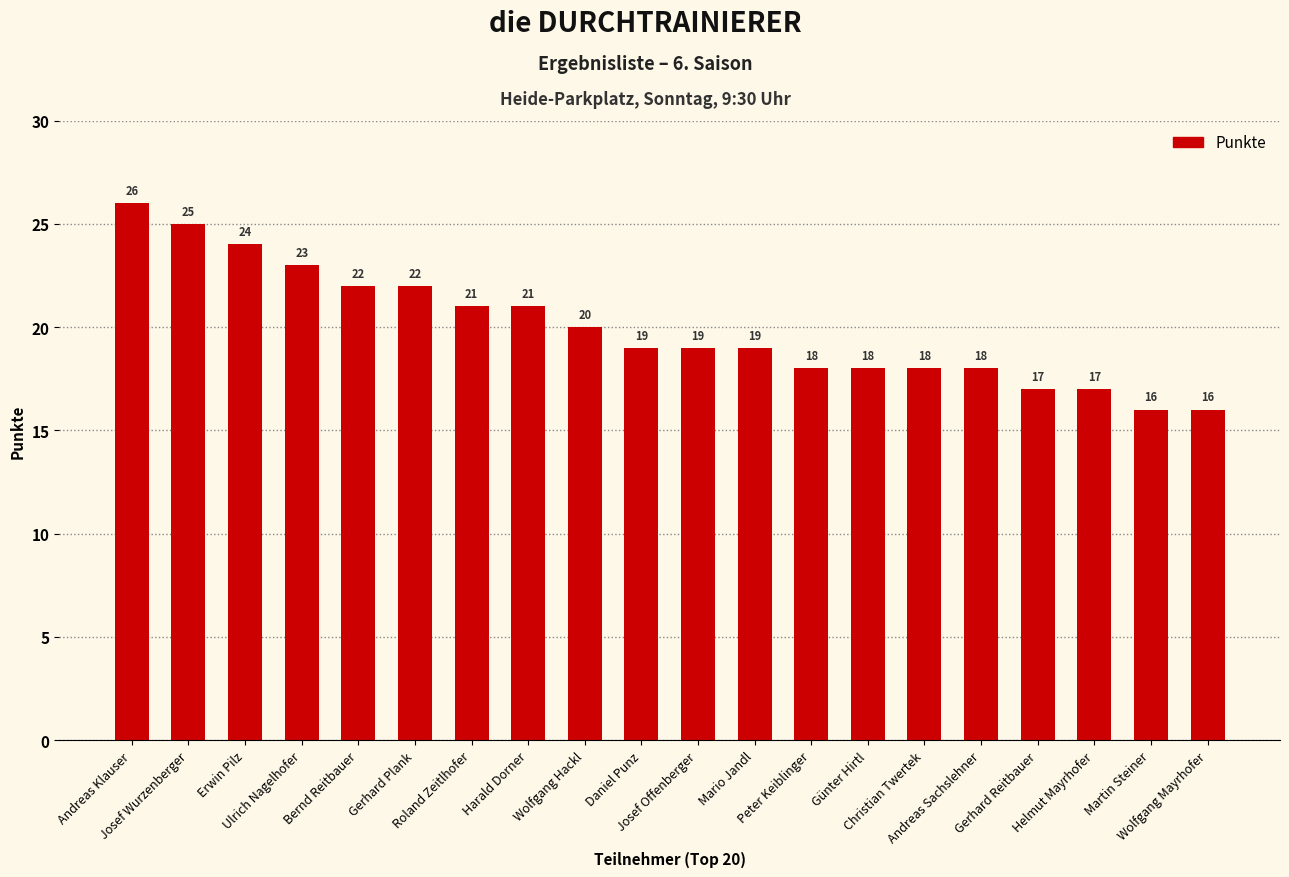

How many bars are there in total?

20